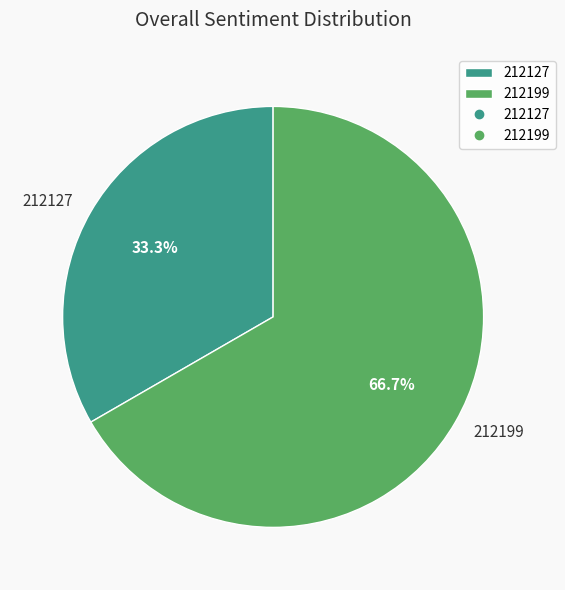

Which slice is the largest?

212199